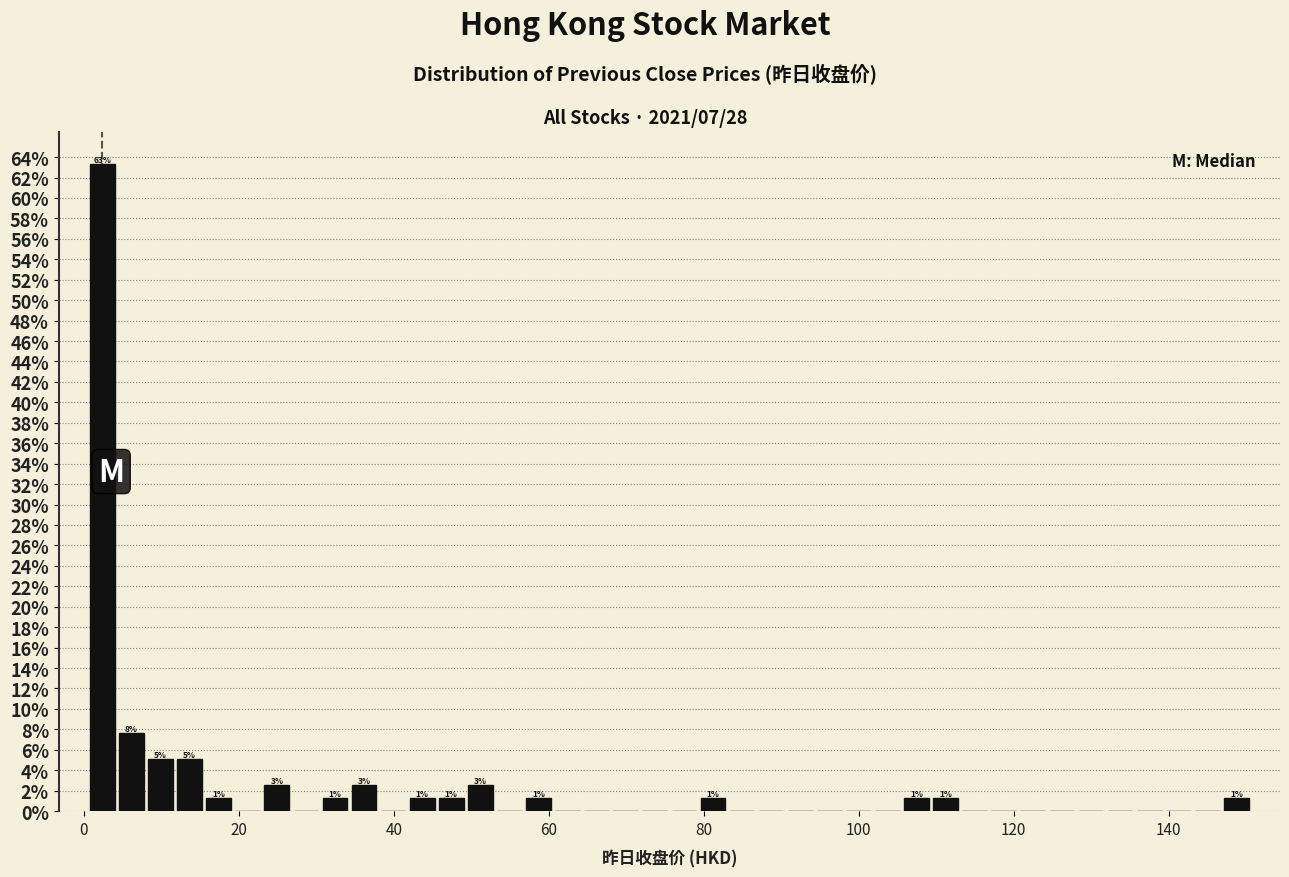

Around what value on the x-axis is the tallest bar? Give the approximate position of its centre, as read against the axis.

2